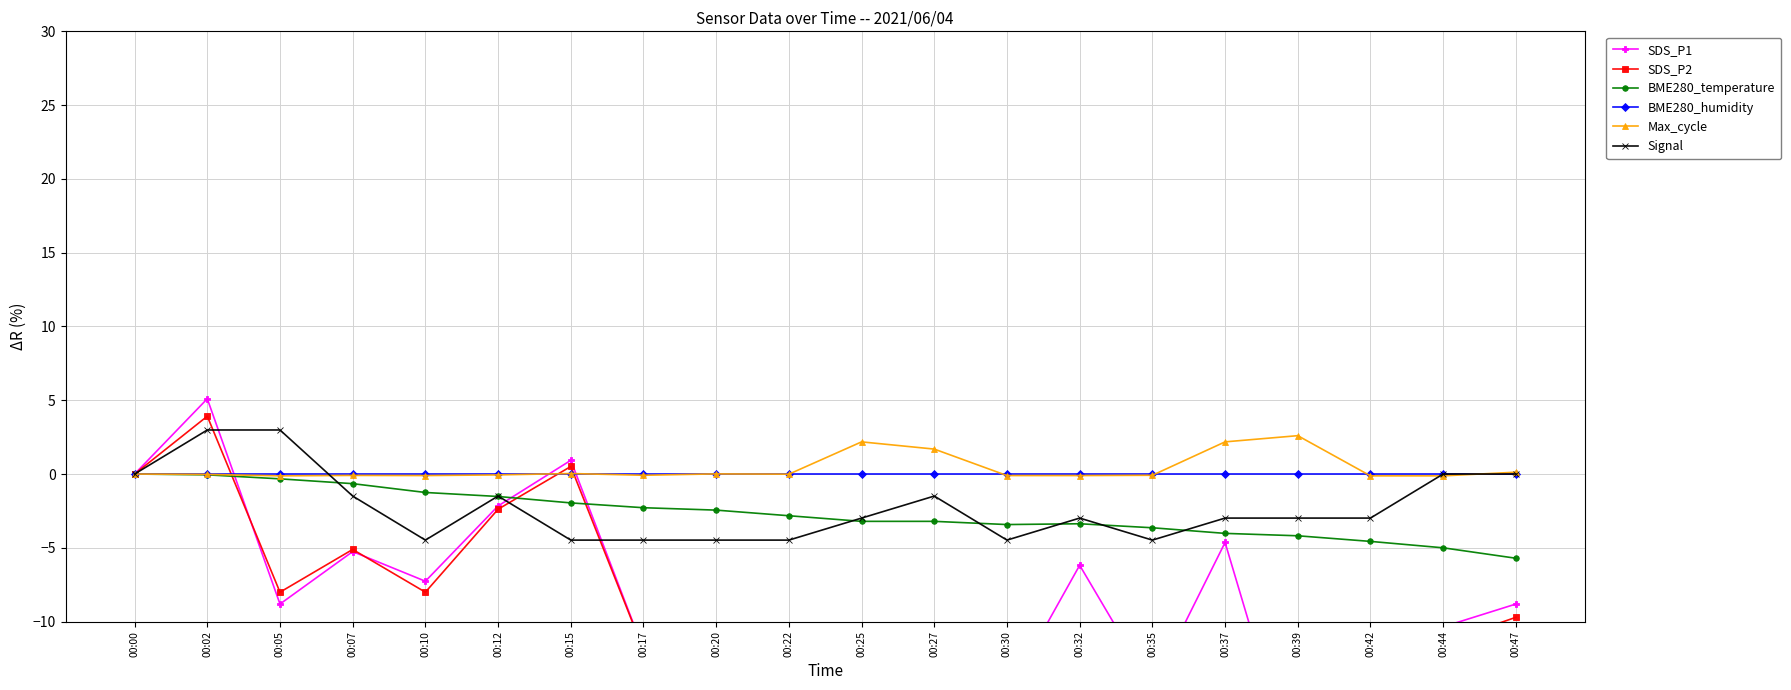

Which series ends up on top after the final intersection of BME280_temperature and SDS_P2?

BME280_temperature